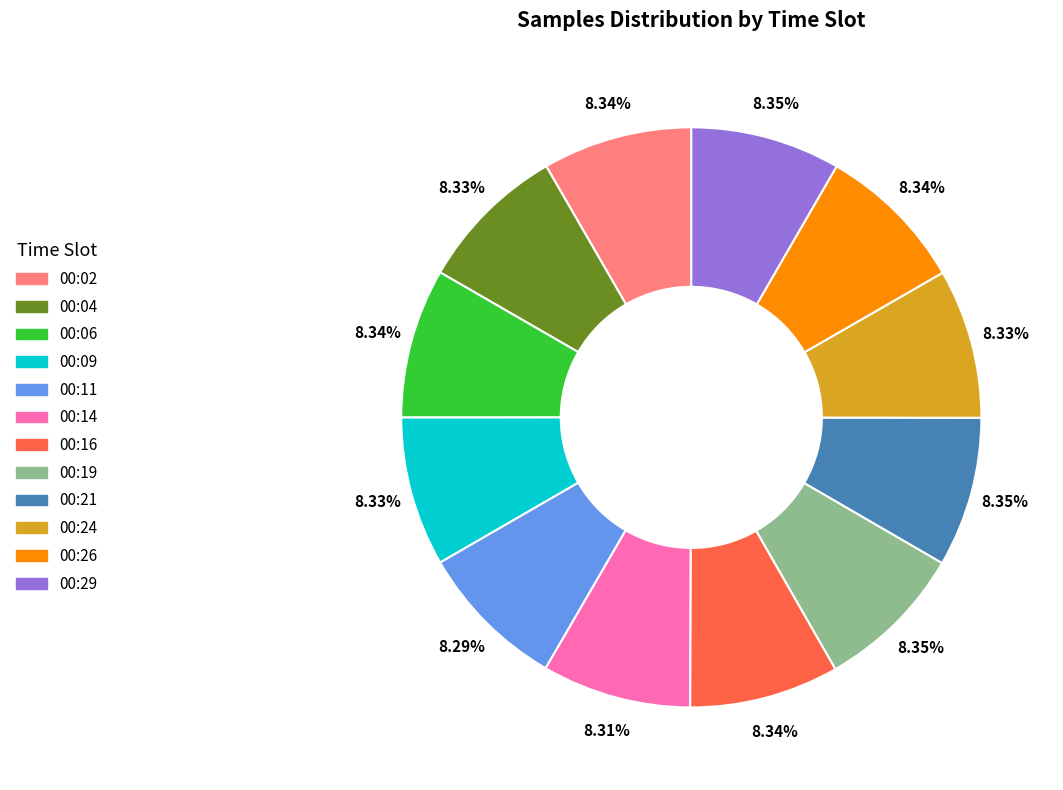

Is the sum of 00:24 and 00:06 greater than half?

No